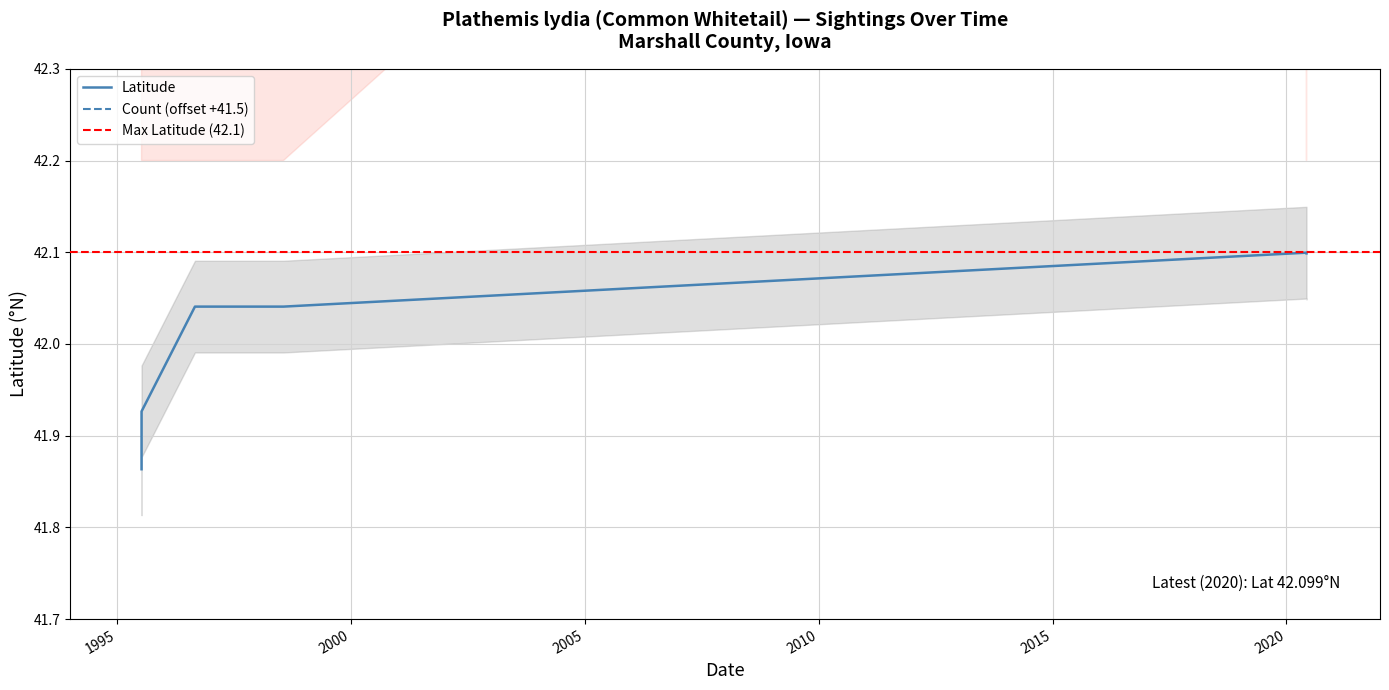

The value of Count at 2020-06-06 is 43.5. True or false?

True